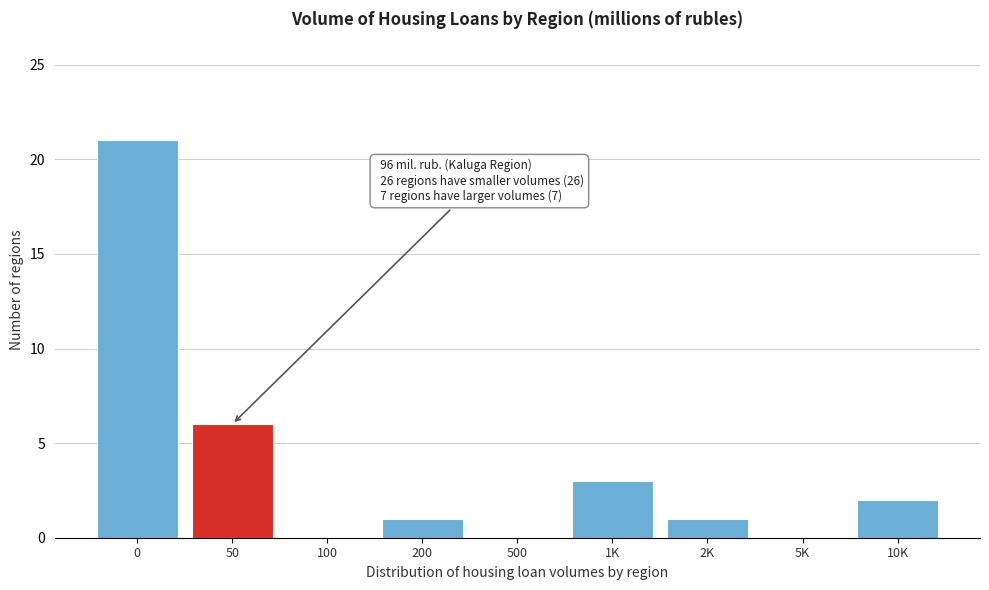

Reading left to right, what are all the values shown in this chart?

0=21	50=6	100=0	200=1	500=0	1K=3	2K=1	5K=0	10K=2